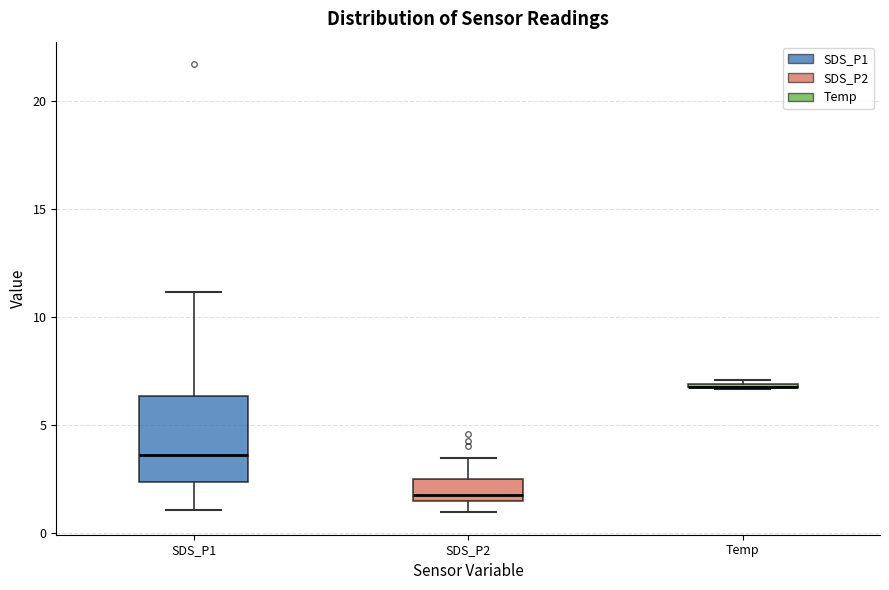

Comparing the boxes themselves (not the whiskers), which one is the tallest?

SDS_P1